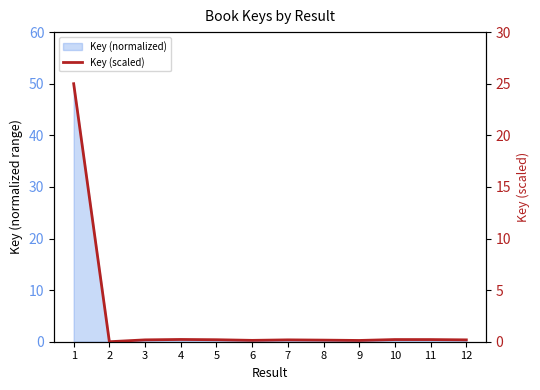

Does the chart display data point markers on the line(s)?

No